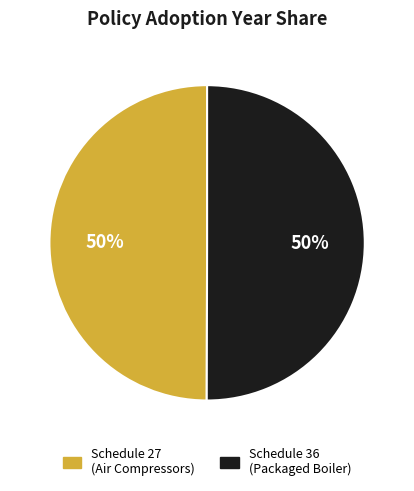

To the nearest percent, what is the average slice percentage?

50%